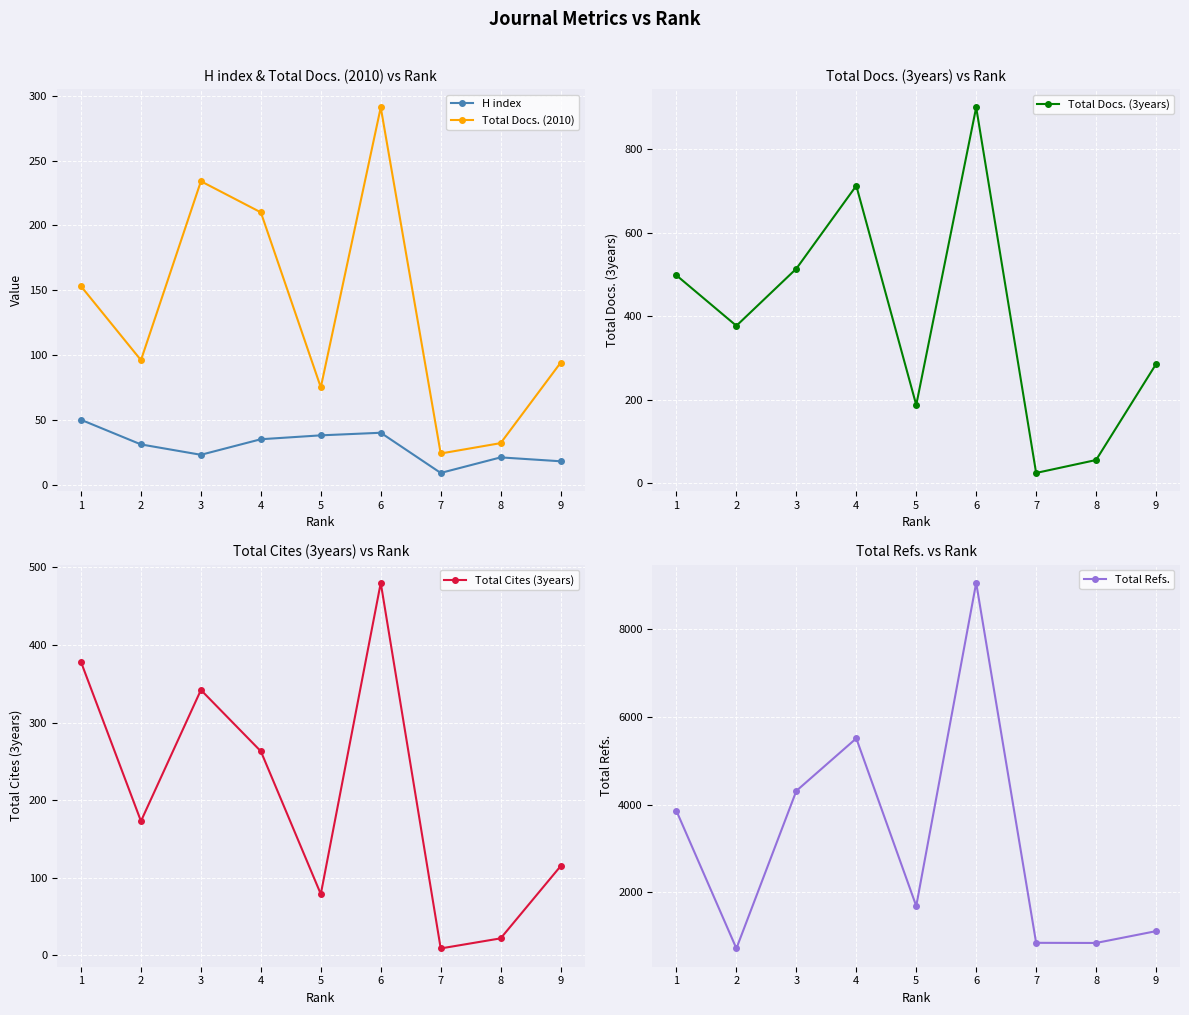

At which label does Total Docs. (2010) reach its minimum?

7